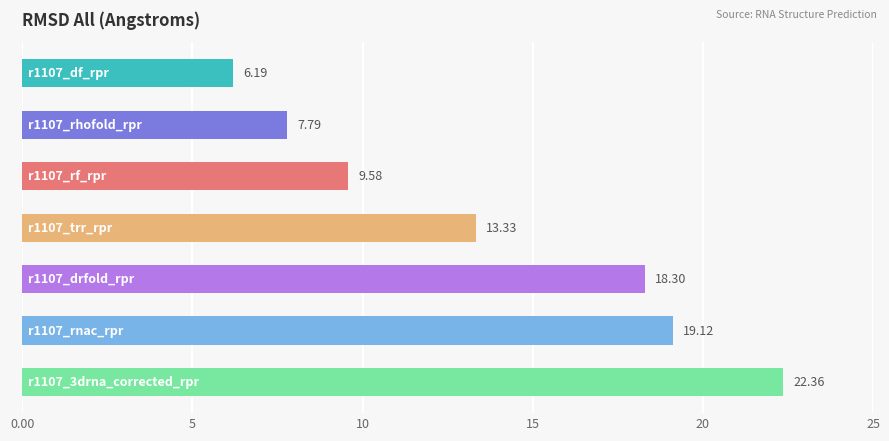

What is the sum of all values?

96.7